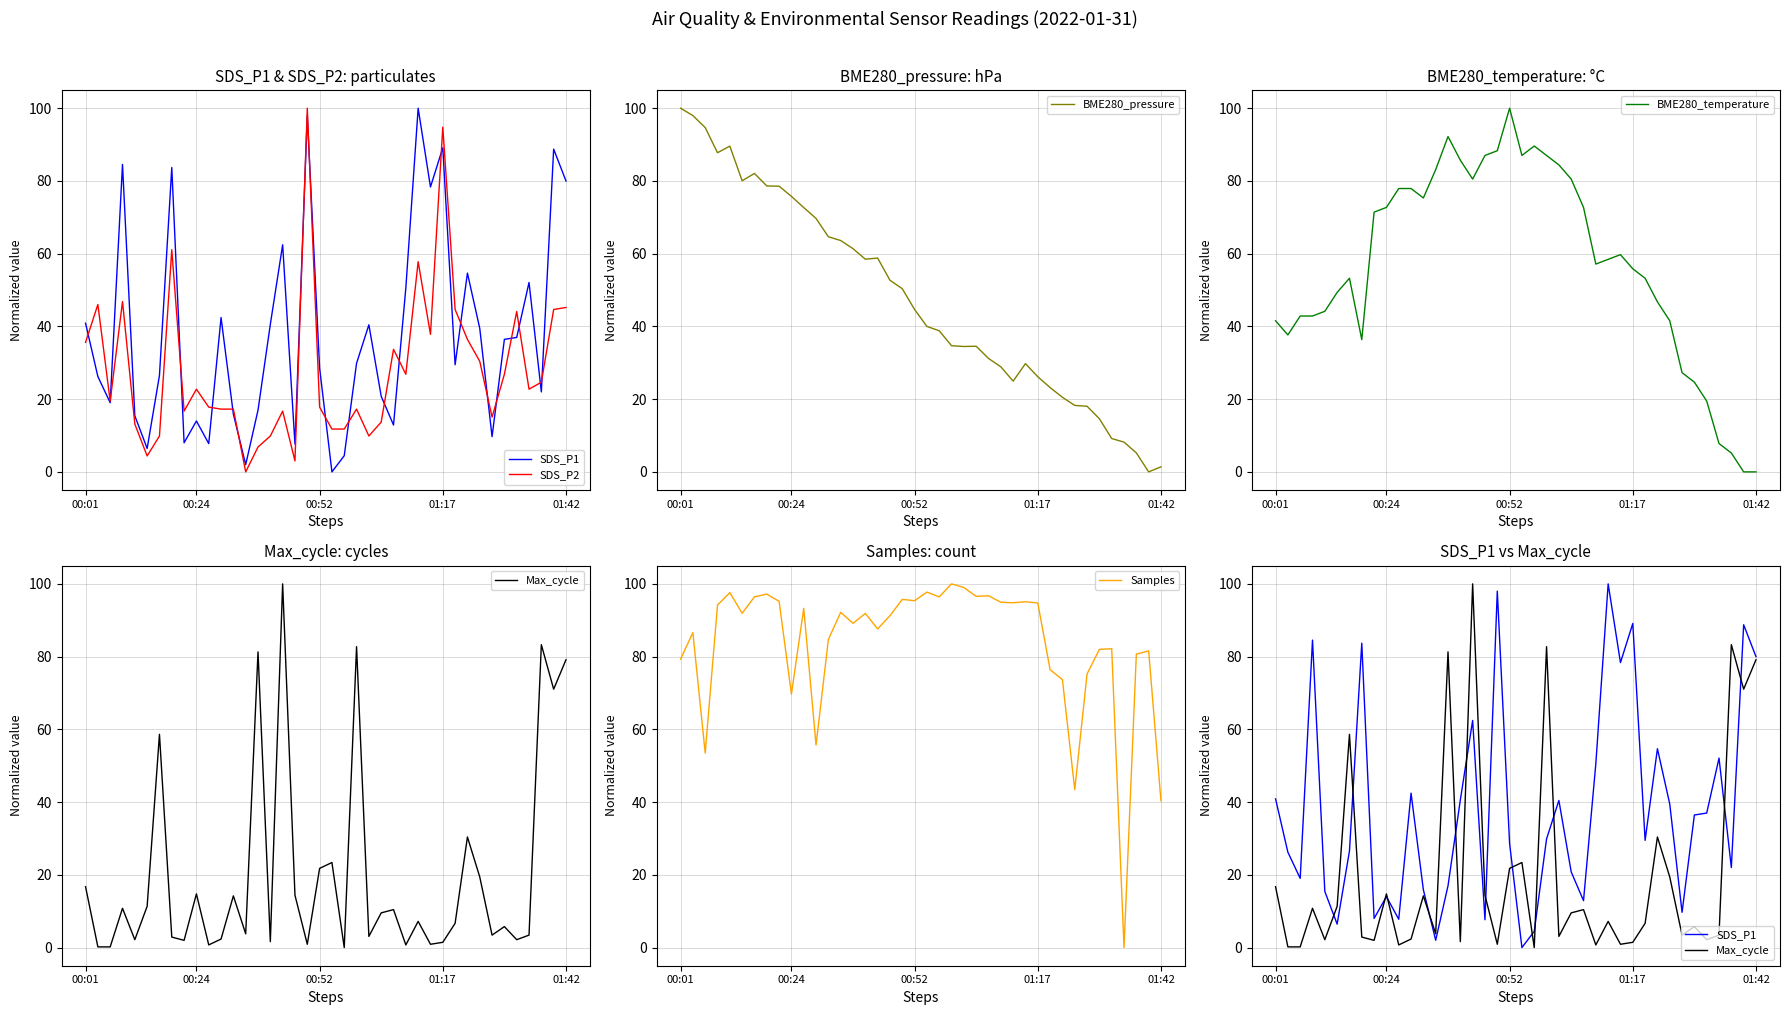

What is the maximum value for BME280_pressure?

100.0